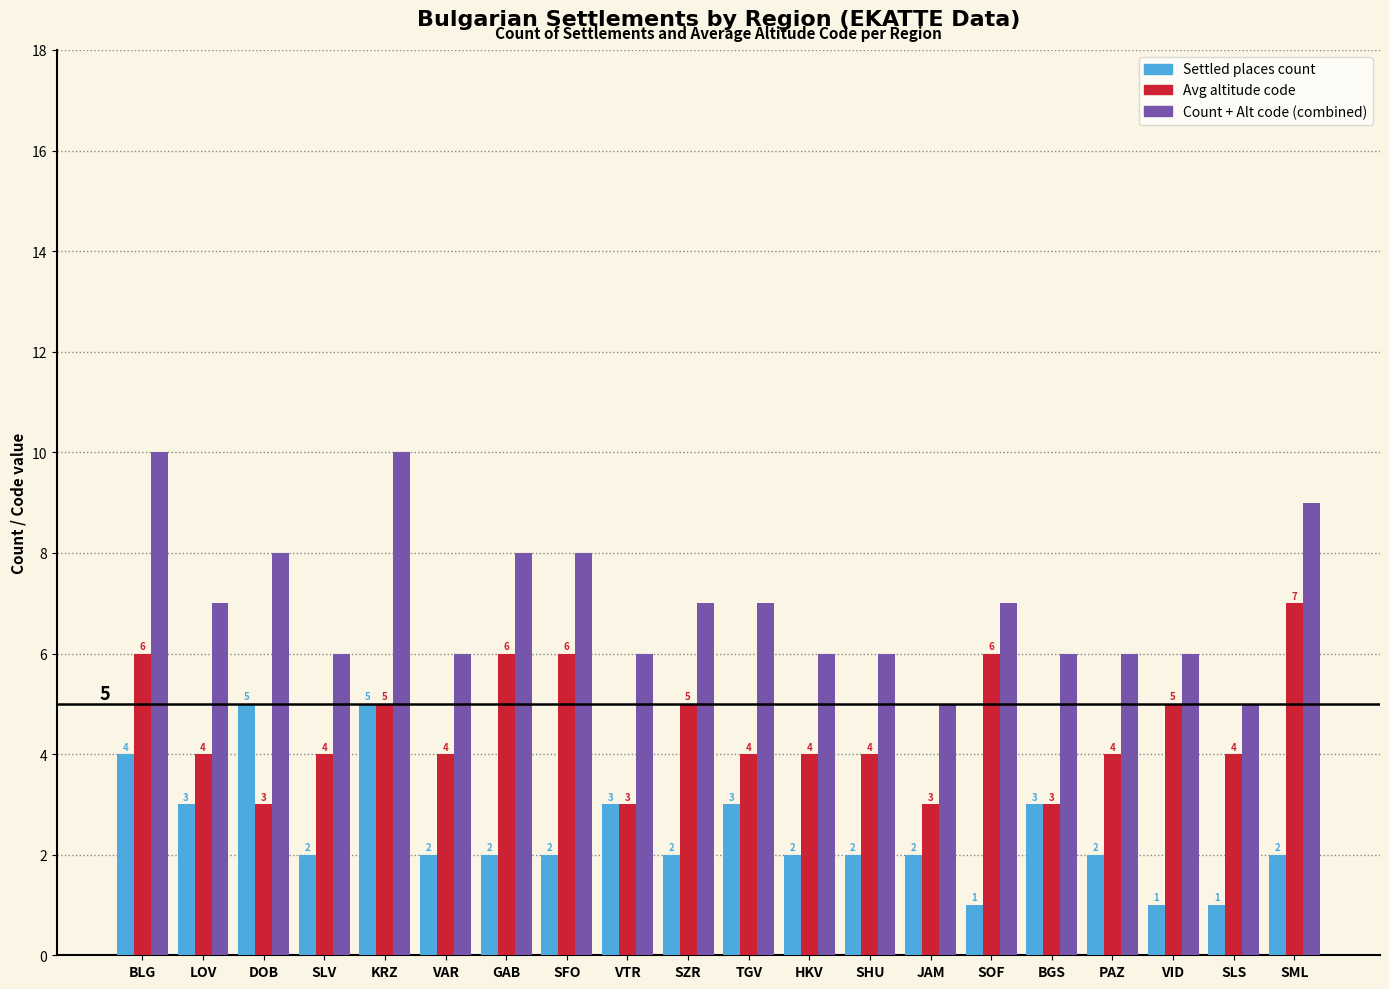

Is it true that Avg altitude code equals 11 at GAB?

False